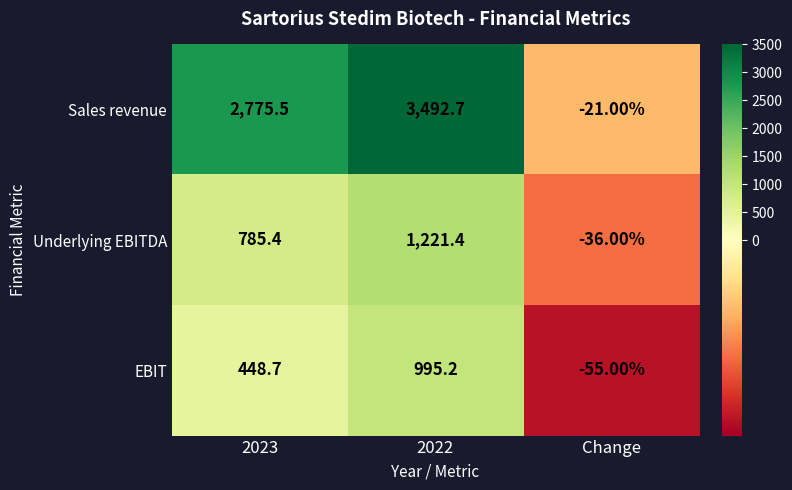

How many data points in EBIT are above 448?

2